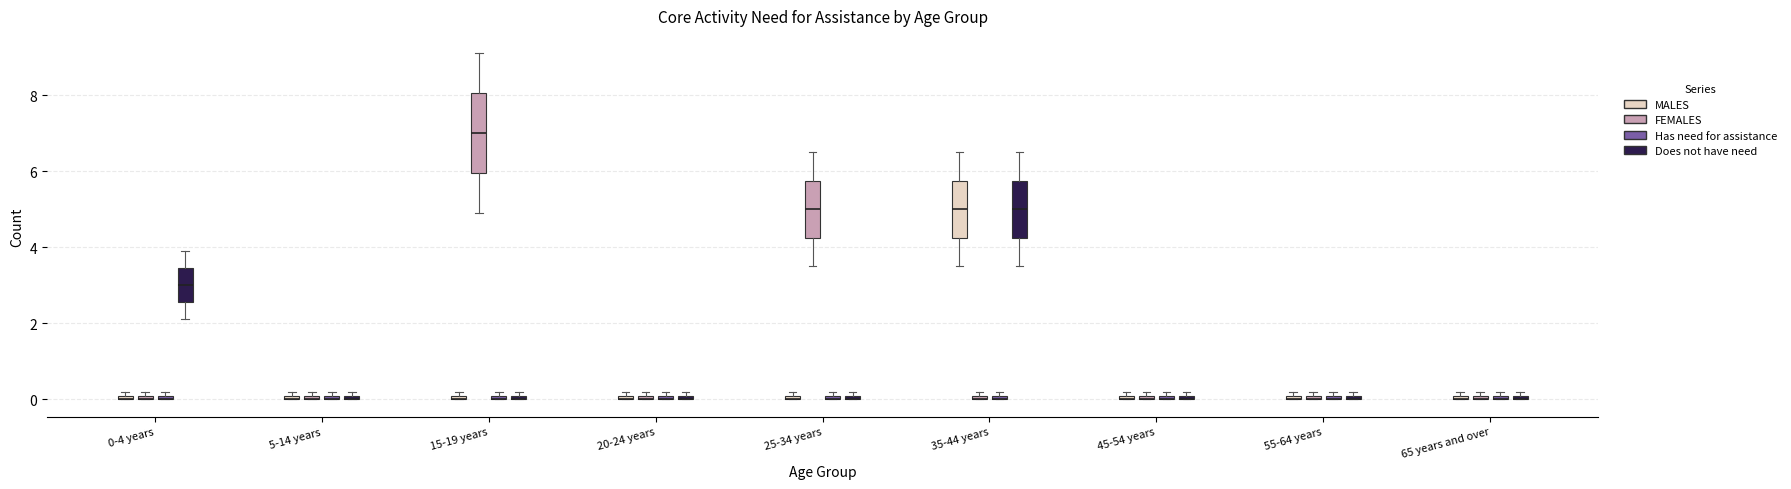

Where is the lower edge of the box for 45-54 years (Has need for assistance) on the y-axis? The values are not printed on the chart, so give them approximately, as read against the axis.

0.0